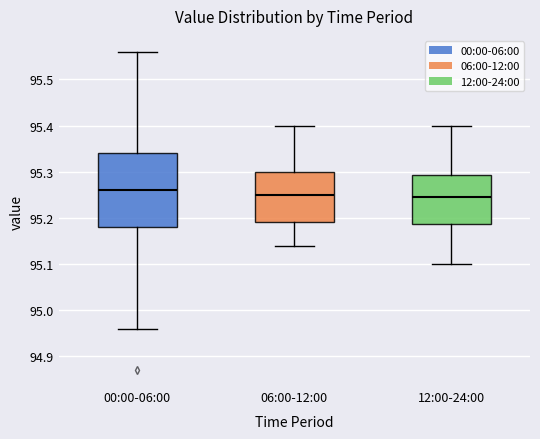

Comparing the boxes themselves (not the whiskers), which one is the tallest?

00:00-06:00